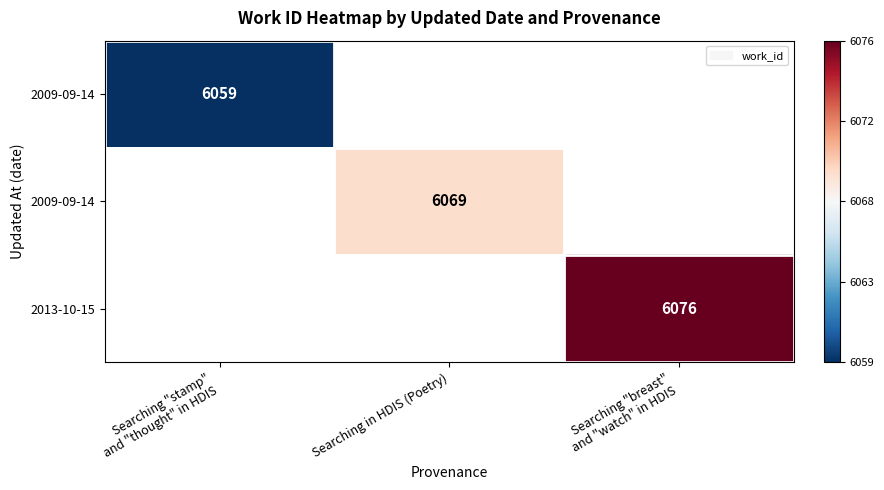

What is the minimum value shown in the chart?

6059.0